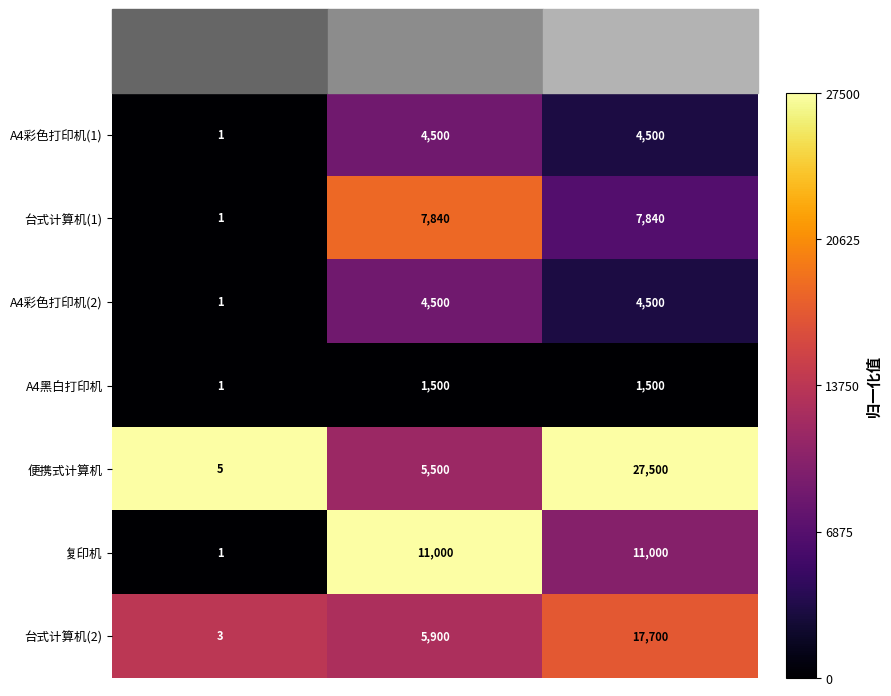

What is the difference between the maximum and minimum values in the 台式计算机(1) series?

7839